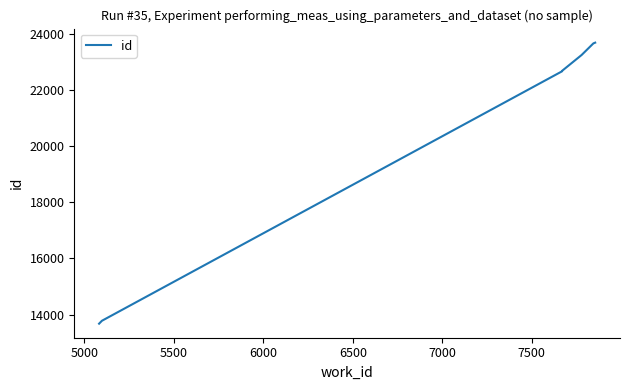

What is the maximum value shown in the chart?

23698